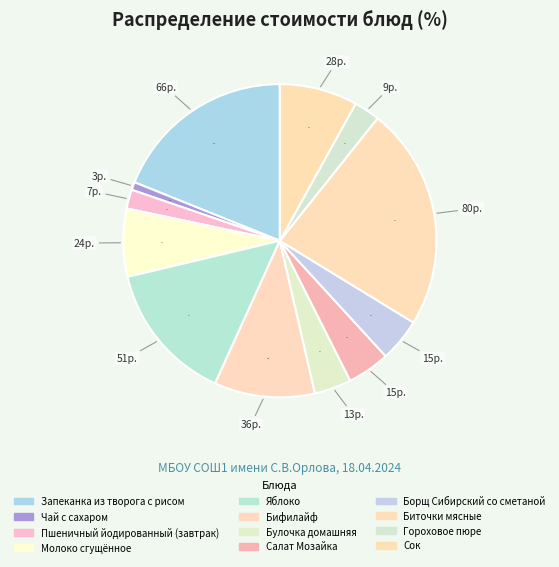

To the nearest percent, what is the average slice percentage?

8%